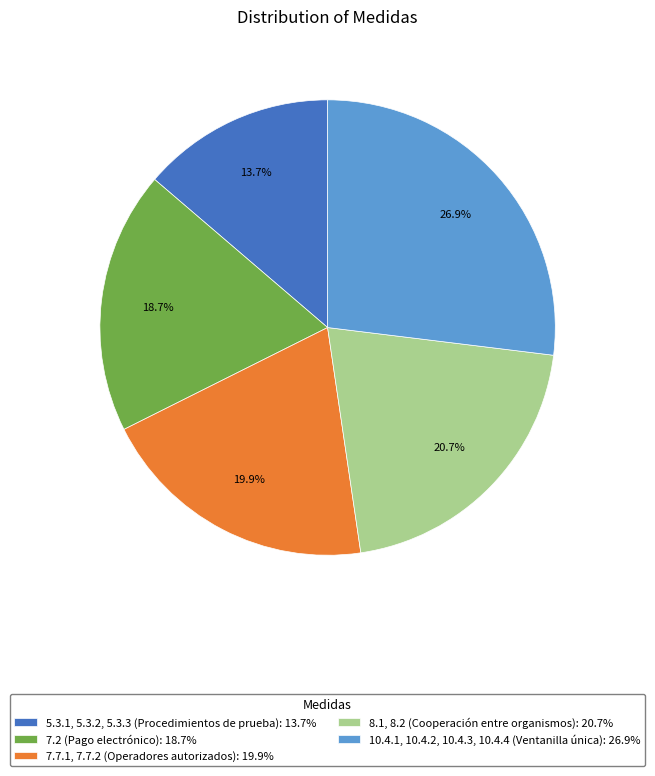

To the nearest percent, what portion does 5.3.1, 5.3.2, 5.3.3 (Procedimientos de prueba) represent?

14%